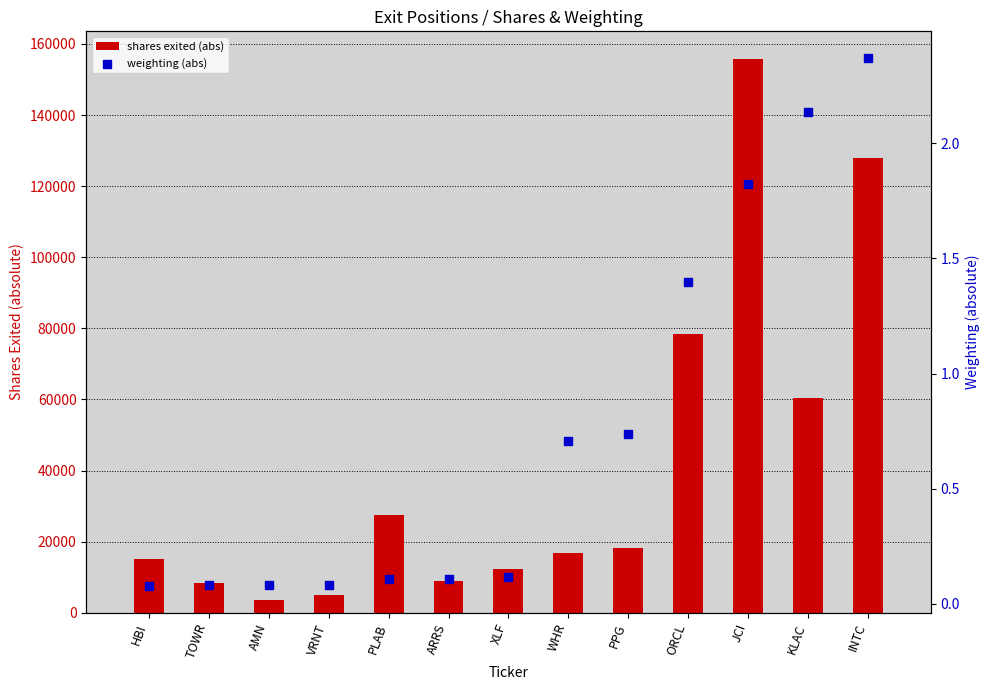

Which series has the largest Y range (max minus min)?

shares exited (abs)